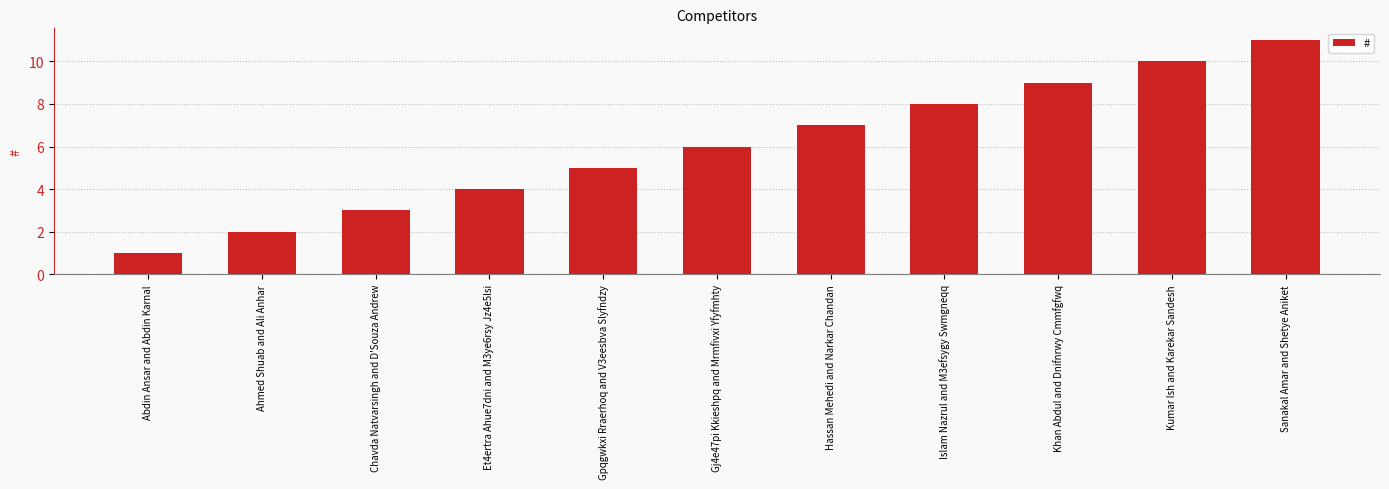

What is the value of the 2nd bar from the left?

2